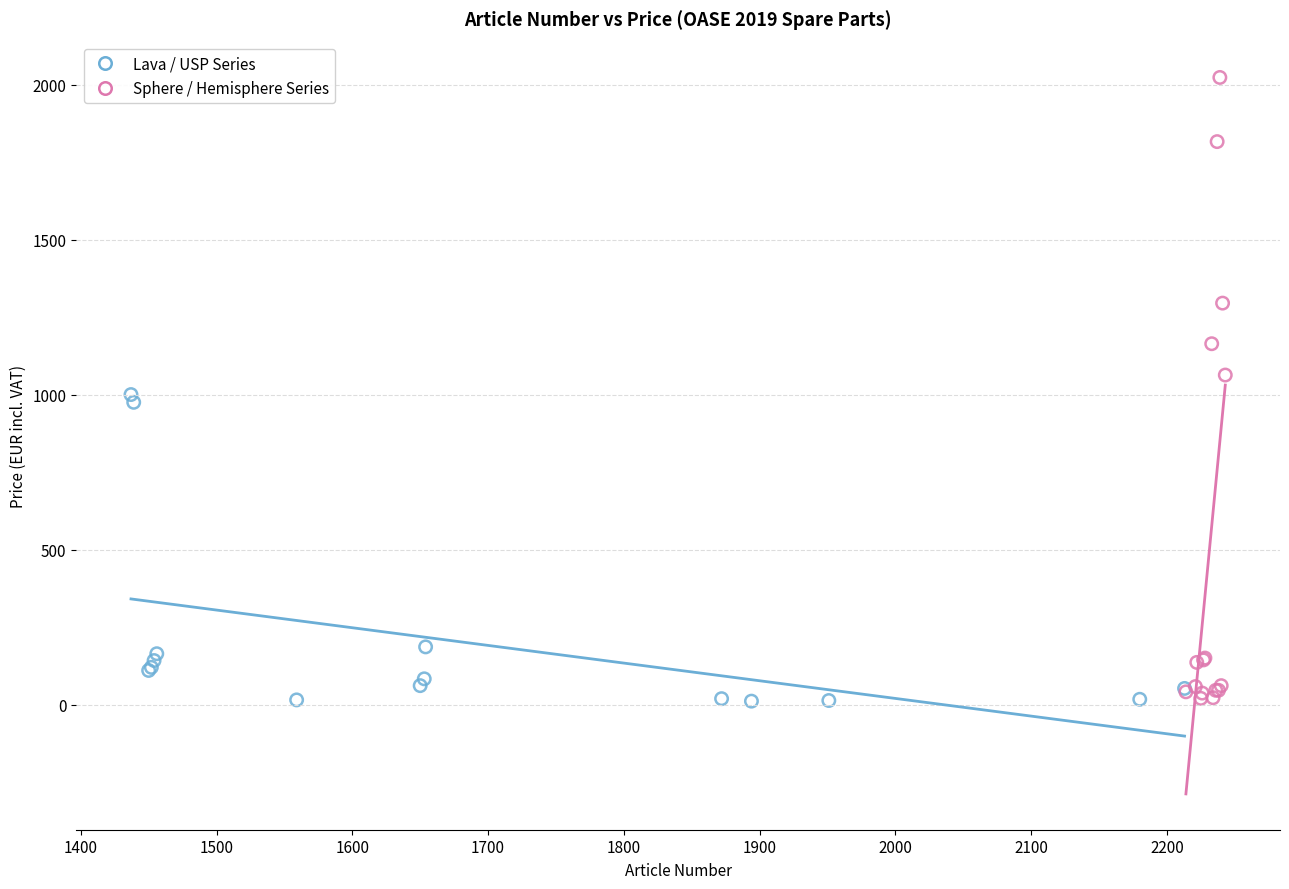

Which series has the largest Y range (max minus min)?

Sphere / Hemisphere Series